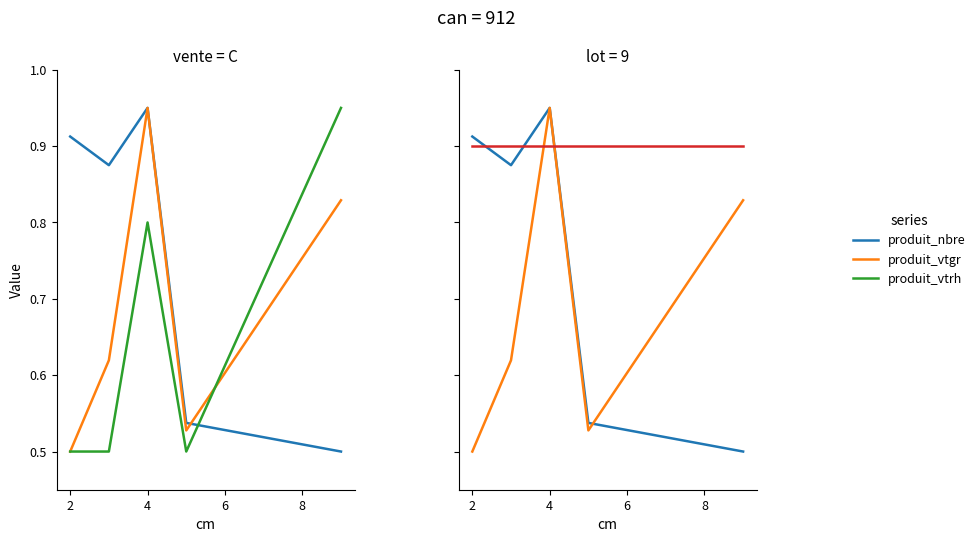

What is the average value of the lot_vtrh series?

0.9